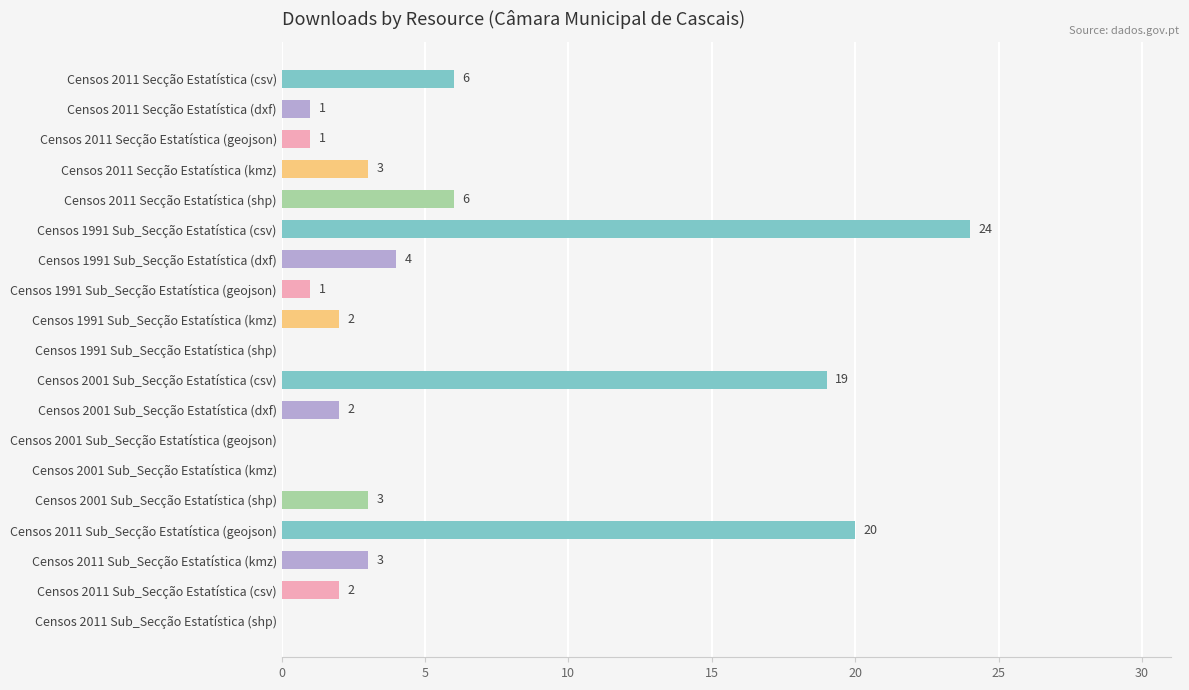

Reading top to bottom, transcribe all the data shown in this chart.

Censos 2011 Secção Estatística (csv)=6	Censos 2011 Secção Estatística (dxf)=1	Censos 2011 Secção Estatística (geojson)=1	Censos 2011 Secção Estatística (kmz)=3	Censos 2011 Secção Estatística (shp)=6	Censos 1991 Sub_Secção Estatística (csv)=24	Censos 1991 Sub_Secção Estatística (dxf)=4	Censos 1991 Sub_Secção Estatística (geojson)=1	Censos 1991 Sub_Secção Estatística (kmz)=2	Censos 1991 Sub_Secção Estatística (shp)=0	Censos 2001 Sub_Secção Estatística (csv)=19	Censos 2001 Sub_Secção Estatística (dxf)=2	Censos 2001 Sub_Secção Estatística (geojson)=0	Censos 2001 Sub_Secção Estatística (kmz)=0	Censos 2001 Sub_Secção Estatística (shp)=3	Censos 2011 Sub_Secção Estatística (geojson)=20	Censos 2011 Sub_Secção Estatística (kmz)=3	Censos 2011 Sub_Secção Estatística (csv)=2	Censos 2011 Sub_Secção Estatística (shp)=0